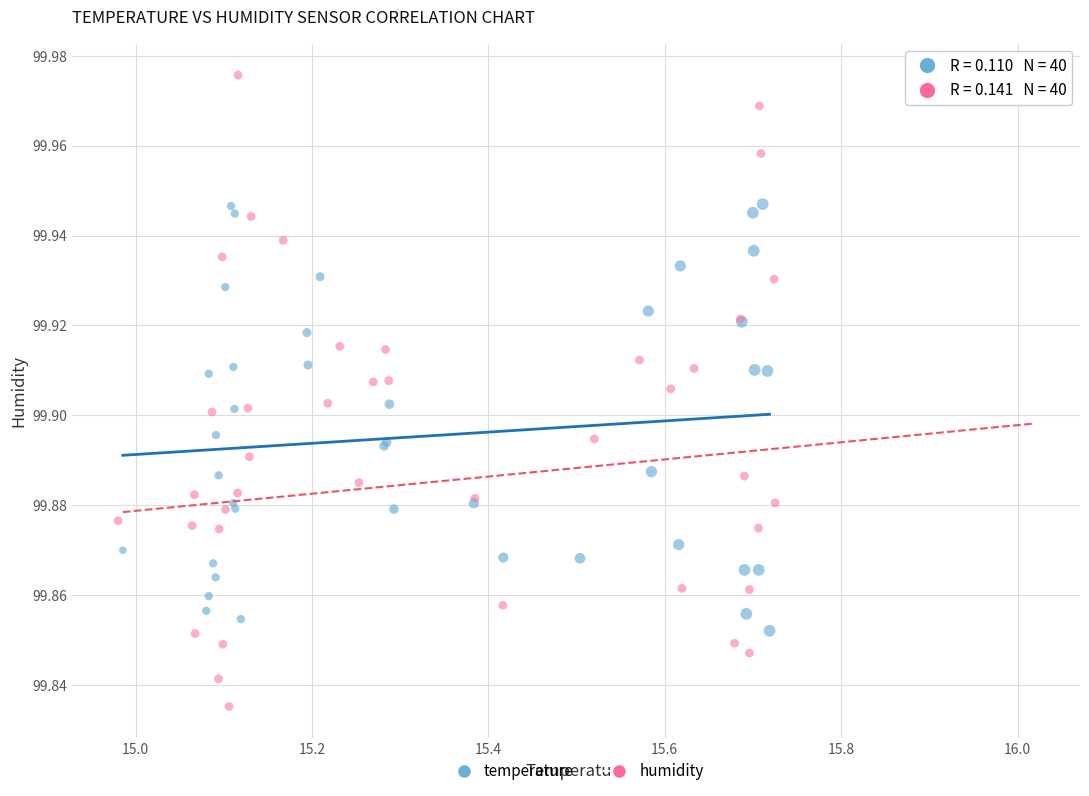

Which series reaches the maximum Y coordinate?

humidity